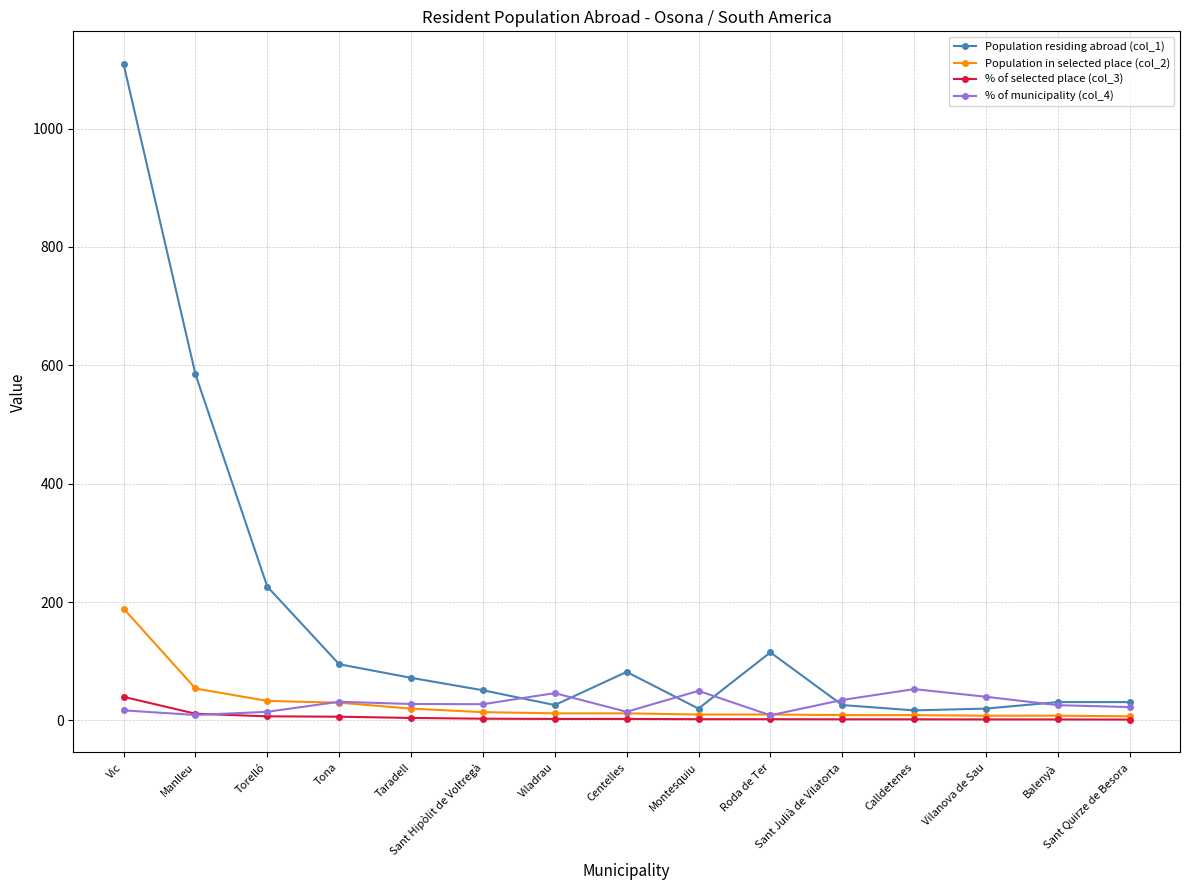

What is the value of the Population residing abroad (col_1) point at the 4th from the left?

95.0